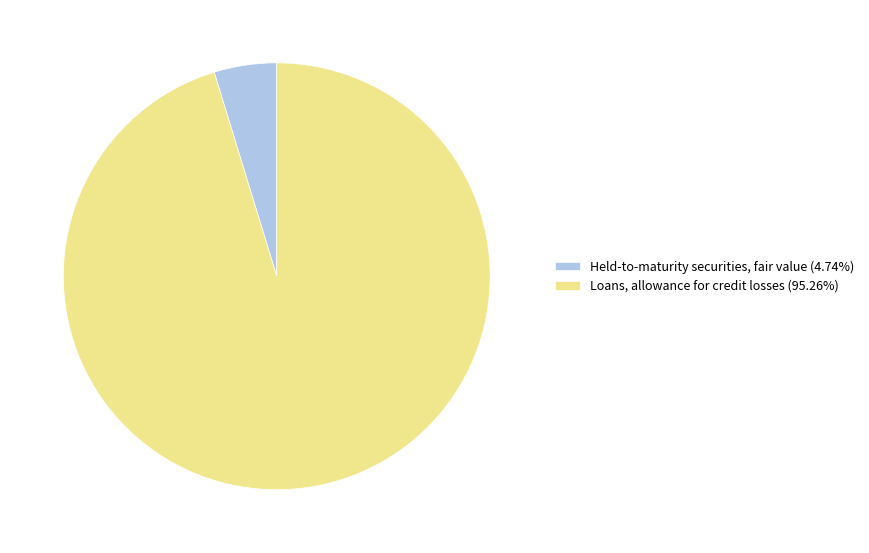

Combined, do Loans, allowance for credit losses (95.26%) and Held-to-maturity securities, fair value (4.74%) account for over 50%?

Yes